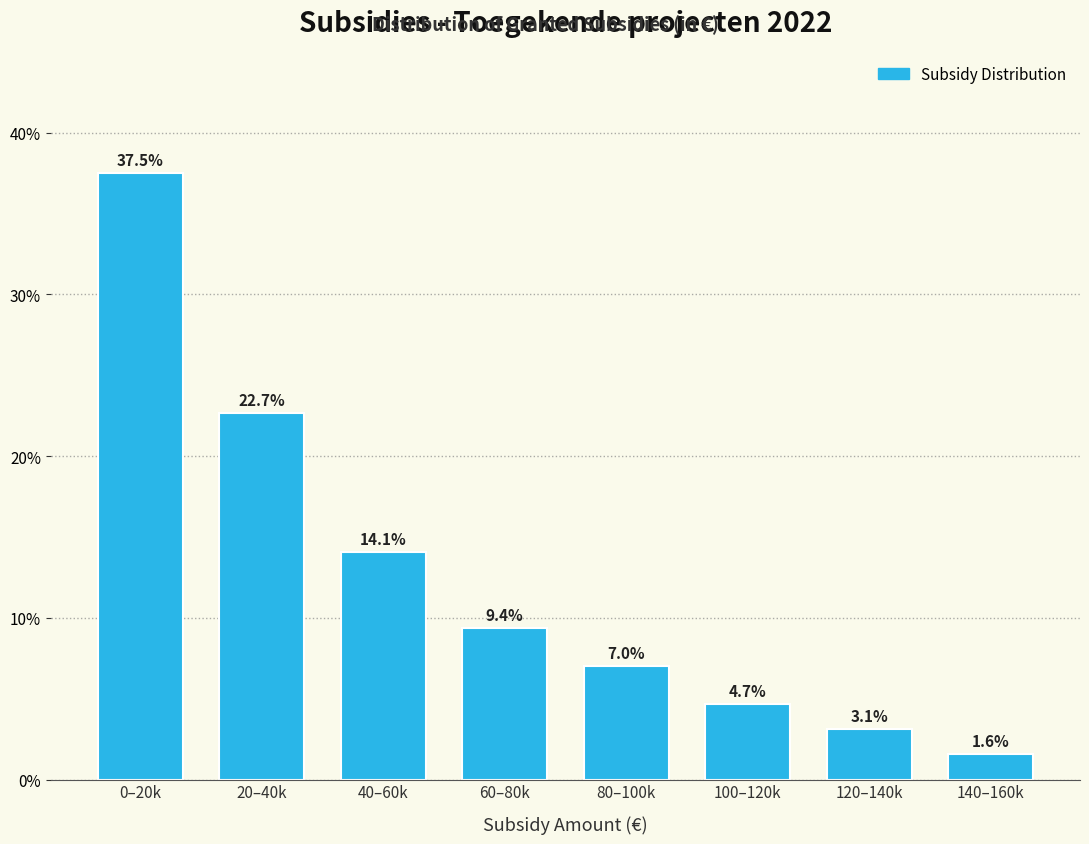

Reading left to right, extract all data points from this chart.

37.5	22.7	14.1	9.4	7.0	4.7	3.1	1.6